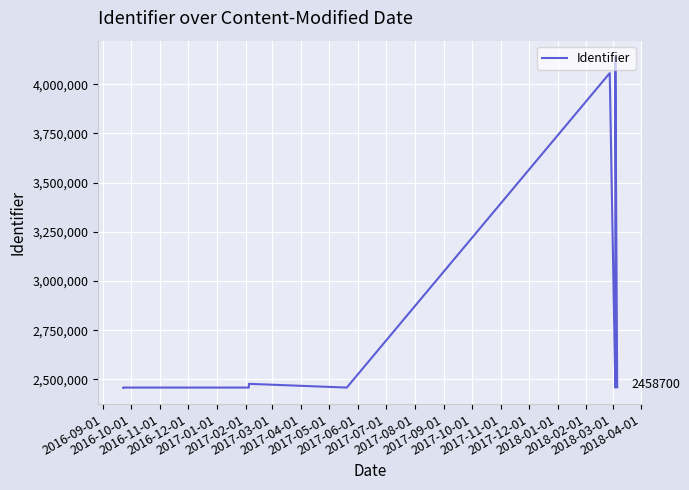

Is it true that the value at 2016-12-01 is 3400411?

False